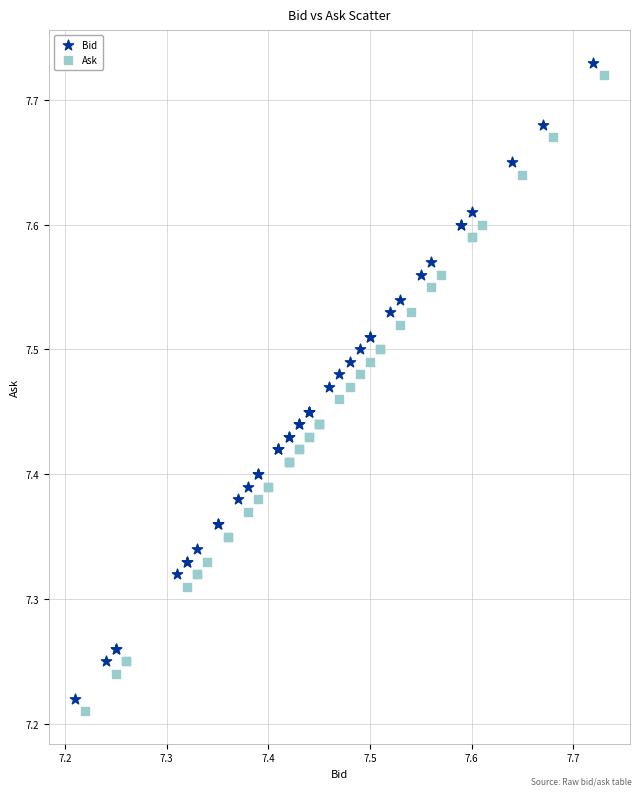

Which series contains the highest Y value?

Bid